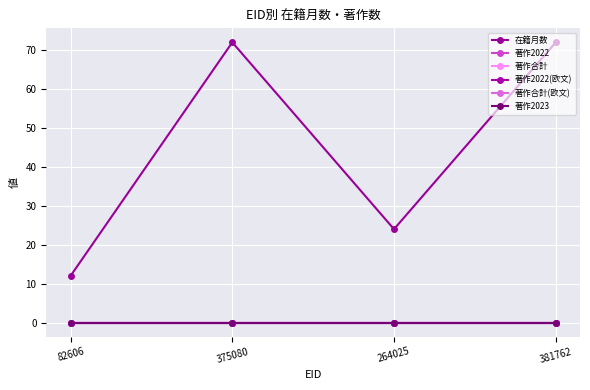

Which series has the largest range (max minus min)?

在籍月数